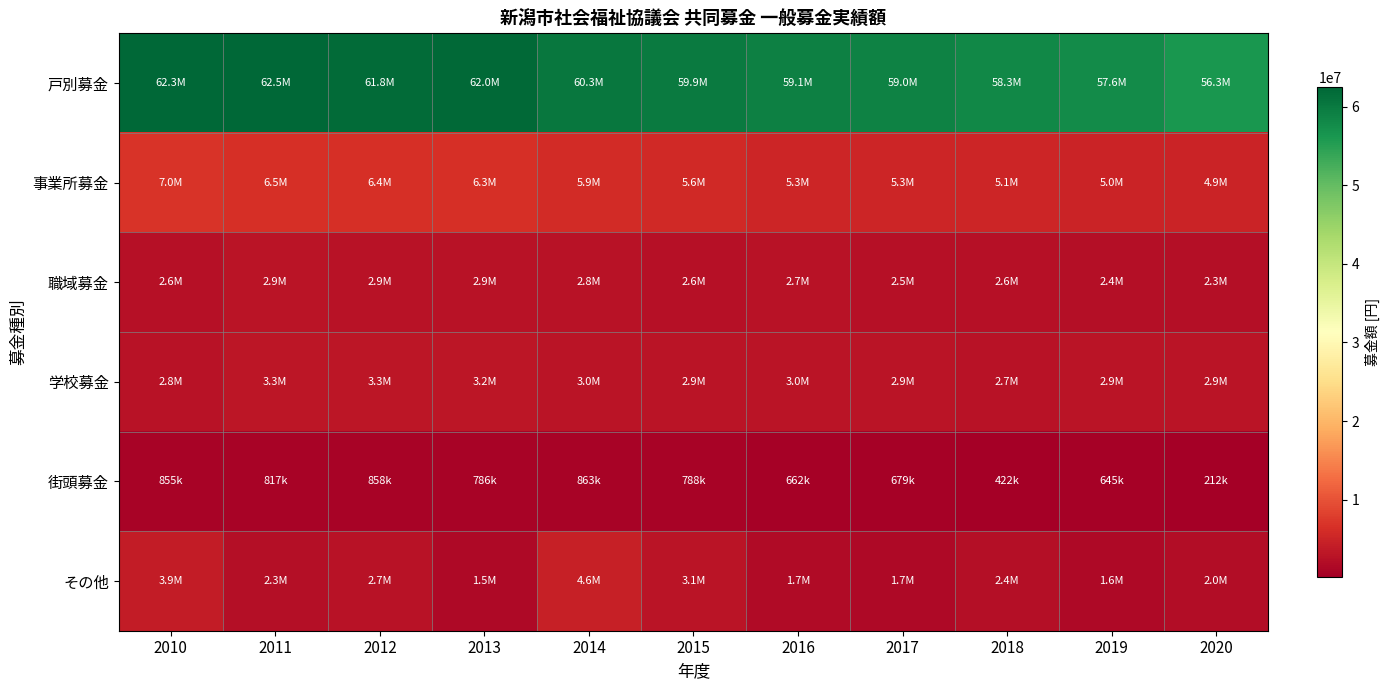

What is the difference between the highest and lowest values at 2010?

61452622